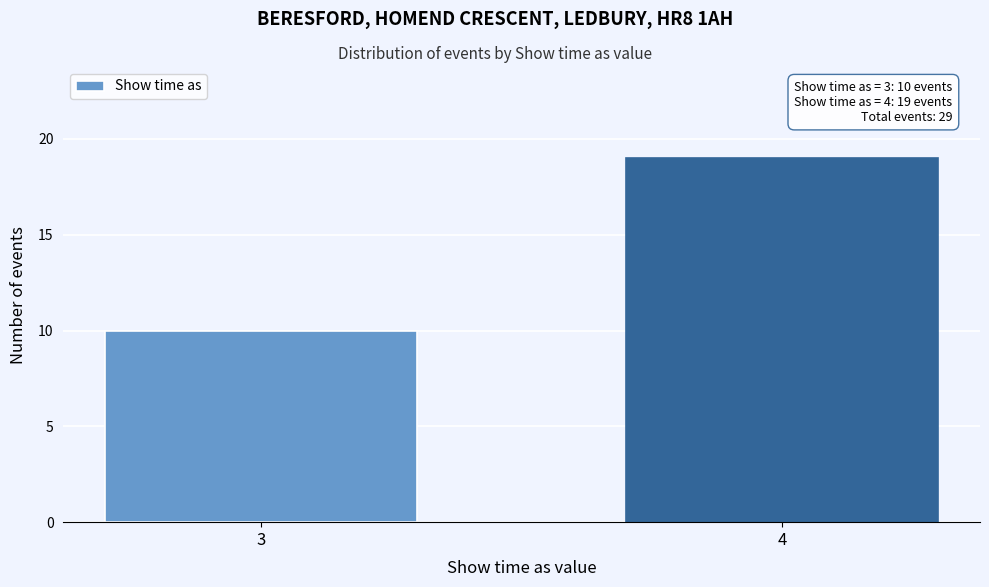

Reading left to right, transcribe all the data shown in this chart.

10	19